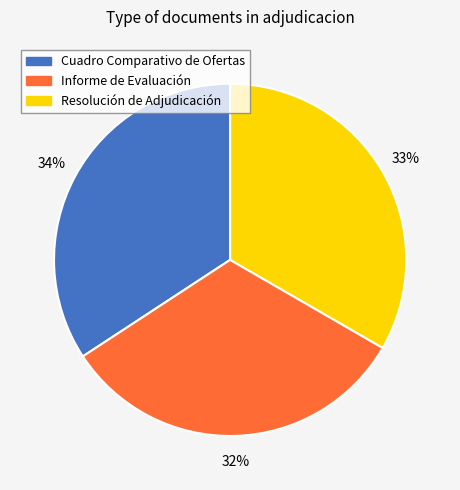

Is it true that Informe de Evaluación is 22% of the pie?

False